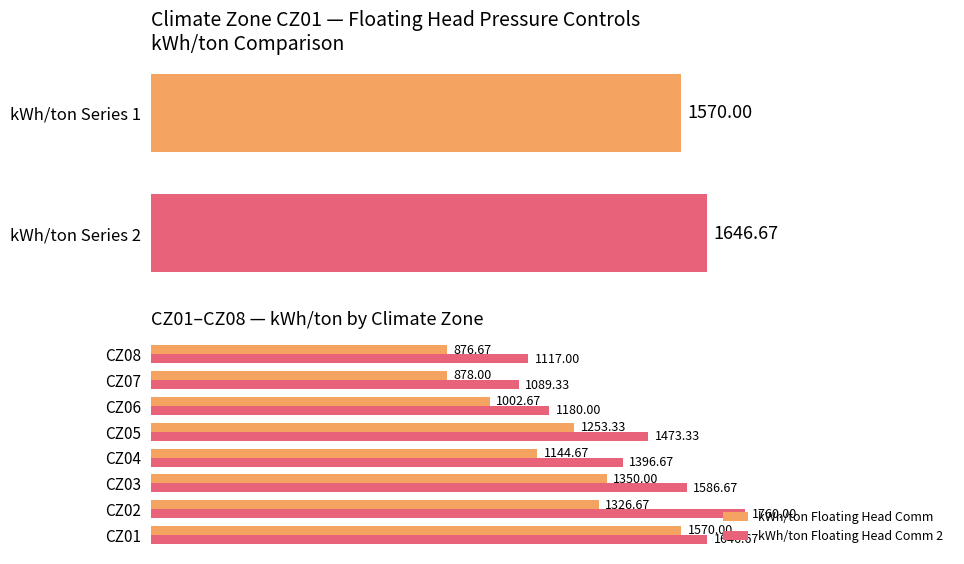

What is the difference between the maximum and minimum values in the kWh/ton Floating Head Comm 2 series?

670.7